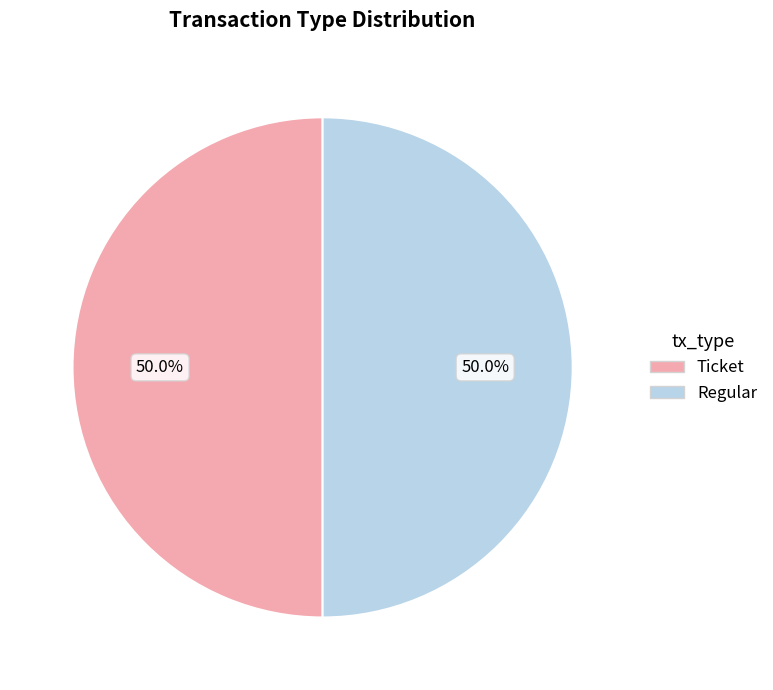

How many segments does this pie chart have?

2